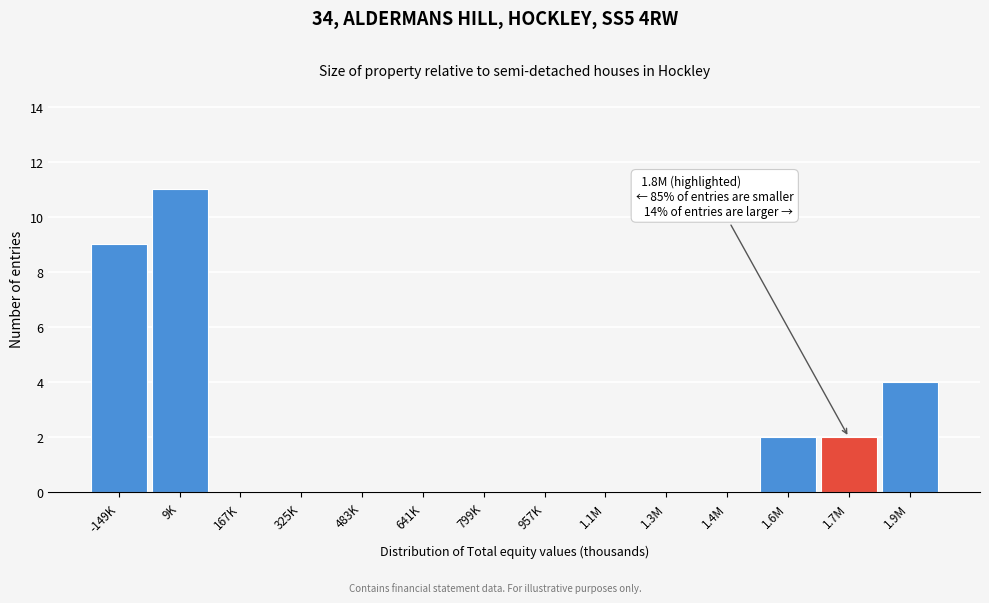

Reading right to left, what are all the values shown in this chart?

1.9M=4	1.7M=2	1.6M=2	1.4M=0	1.3M=0	1.1M=0	957K=0	799K=0	641K=0	483K=0	325K=0	167K=0	9K=11	-149K=9